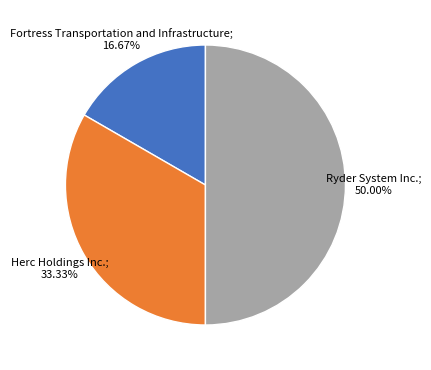

Combined, what portion of the pie is Fortress Transportation and Infrastructure and Herc Holdings Inc.?

50.0%